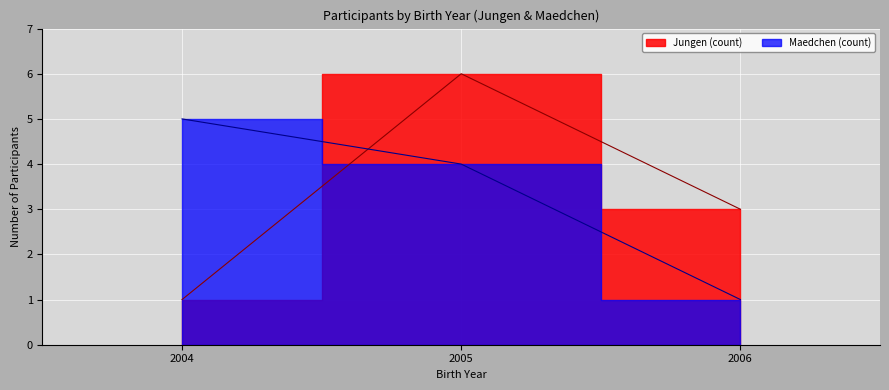

True or false: Jungen Plaetze and Maedchen Plaetze cross at least once.

False